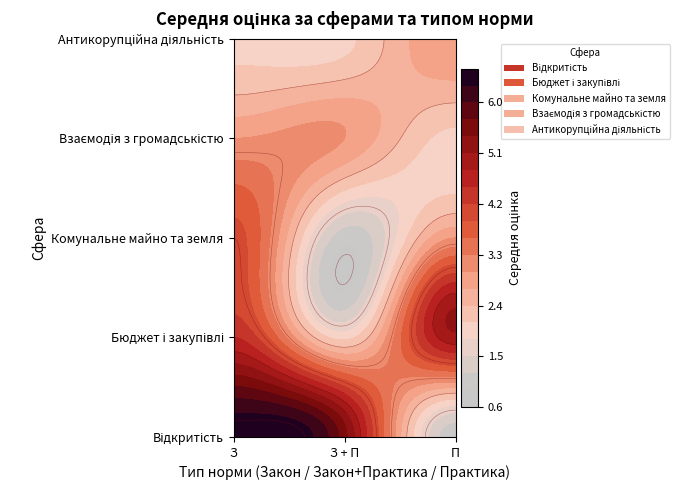

Which series has the largest total across all categories?

Відкритість